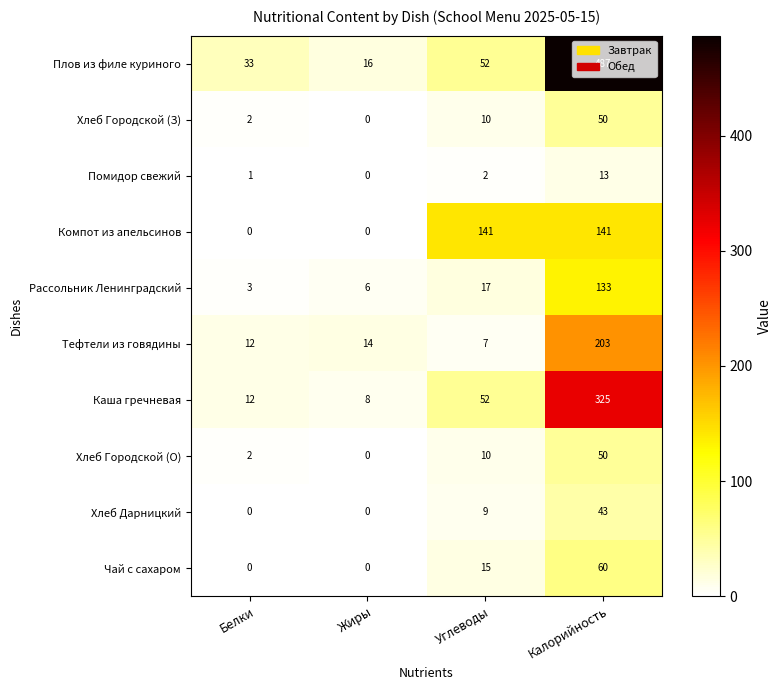

What is the total value across all series at Белки?

65